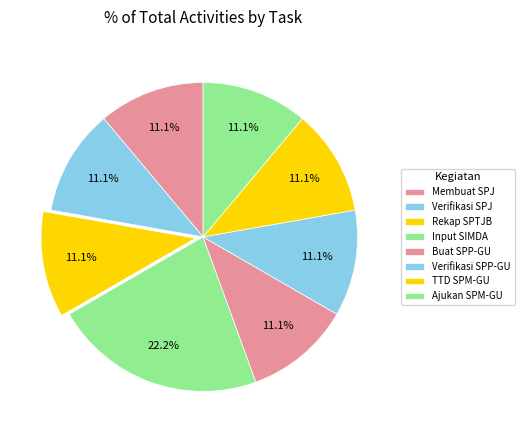

How many segments does this pie chart have?

8